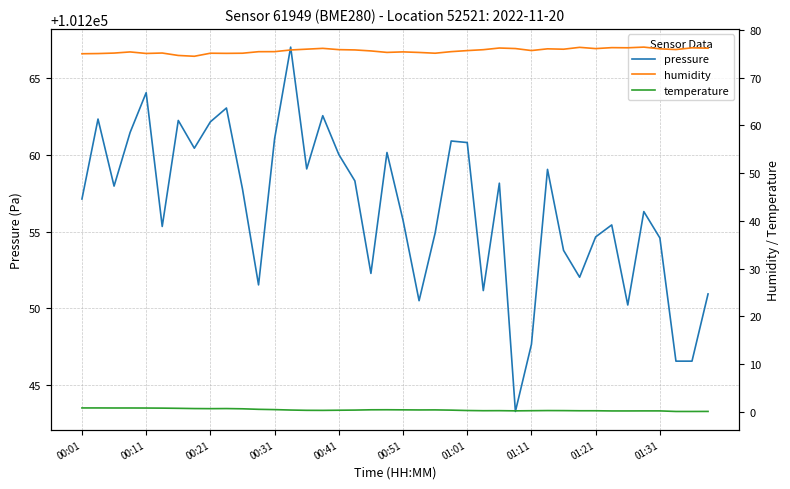

Reading left to right, transcribe all the data shown in this chart.

pressure: 101257.1	101262.3	101258.0	101261.5	101264.1	101255.3	101262.2	101260.4	101262.2	101263.1	101257.8	101251.5	101261.1	101267.0	101259.1	101262.6	101260.0	101258.3	101252.3	101260.2	101255.8	101250.5	101254.9	101260.9	101260.8	101251.2	101258.2	101243.3	101247.7	101259.1	101253.8	101252.0	101254.7	101255.4	101250.2	101256.3	101254.6	101246.6	101246.6	101250.9
humidity: 75.0	75.1	75.2	75.4	75.1	75.2	74.7	74.5	75.2	75.1	75.2	75.5	75.5	75.8	76.0	76.2	75.9	75.8	75.6	75.3	75.4	75.3	75.2	75.5	75.7	75.9	76.2	76.1	75.7	76.1	76.0	76.4	76.1	76.3	76.3	76.4	76.1	75.9	76.3	76.2
temperature: 0.8	0.8	0.8	0.8	0.8	0.7	0.7	0.6	0.6	0.6	0.6	0.5	0.4	0.3	0.3	0.3	0.3	0.3	0.4	0.4	0.4	0.3	0.4	0.3	0.2	0.2	0.2	0.2	0.2	0.2	0.2	0.2	0.2	0.1	0.1	0.1	0.1	0.0	0.0	0.0